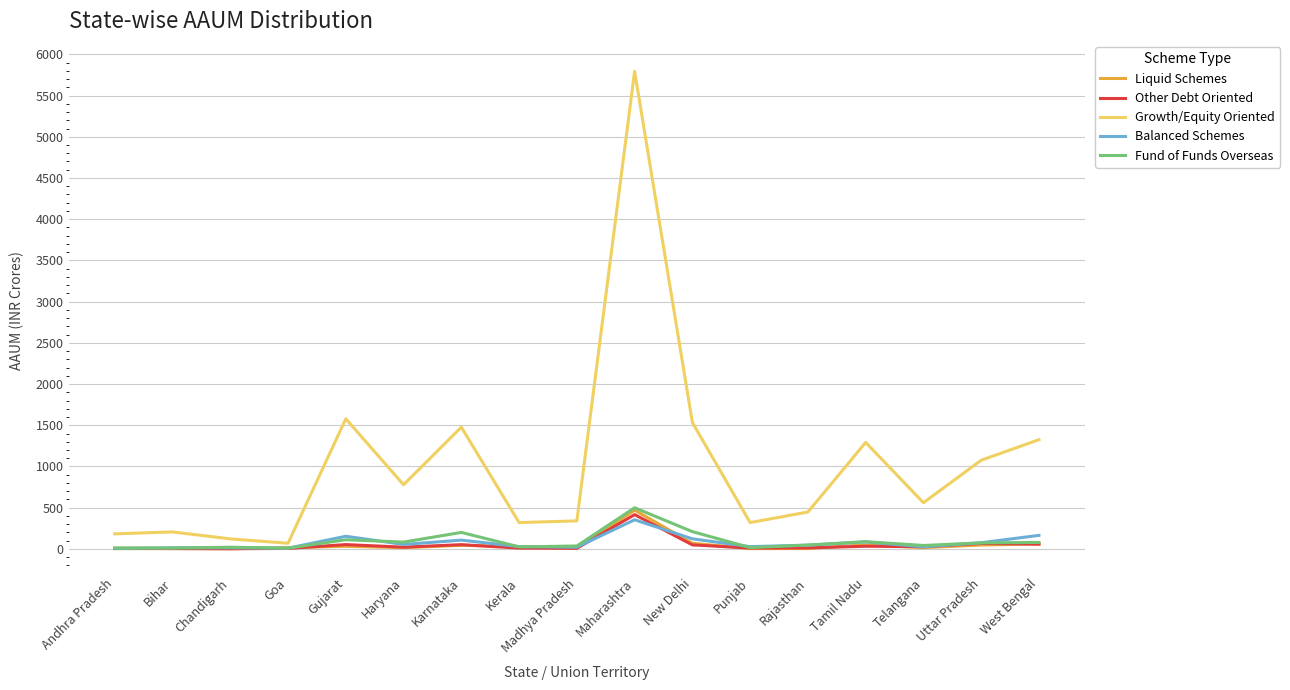

What position from the right is New Delhi?

7